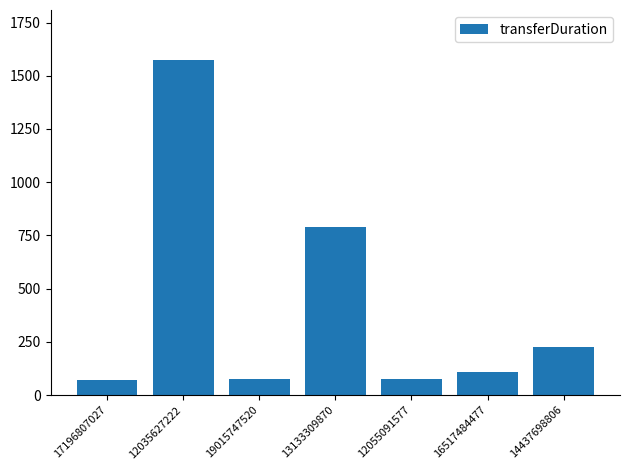

Between 19015747520 and 14437698806, which is larger?

14437698806